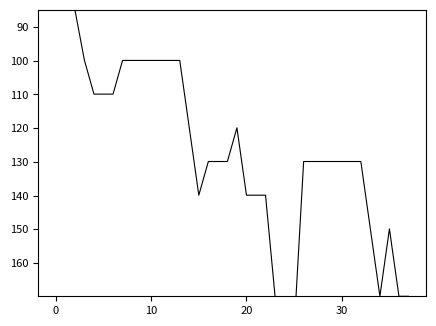

How many points are higher than both their immediate neighbors (excluding endpoints)?

2